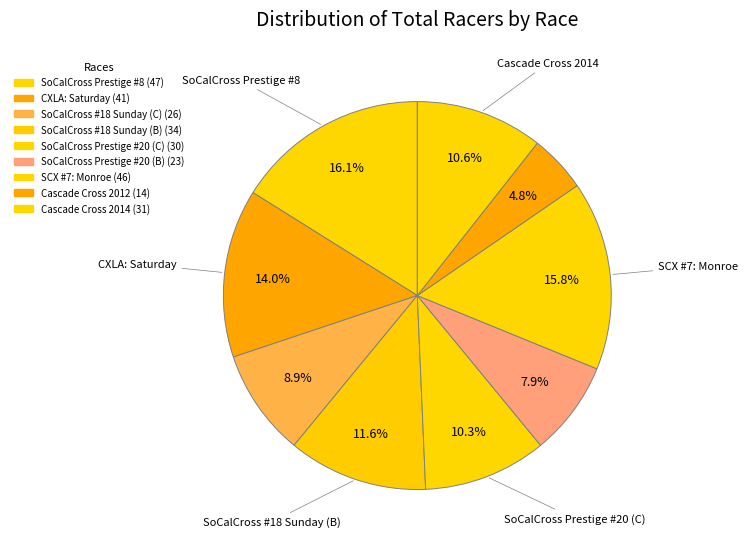

What is the largest slice in the pie chart?

SoCalCross Prestige #8